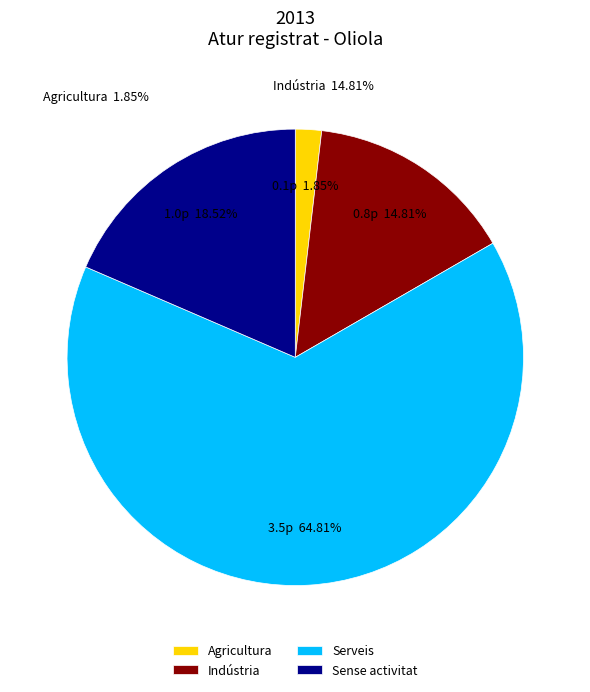

Combined, do Agricultura and Serveis account for over 50%?

Yes